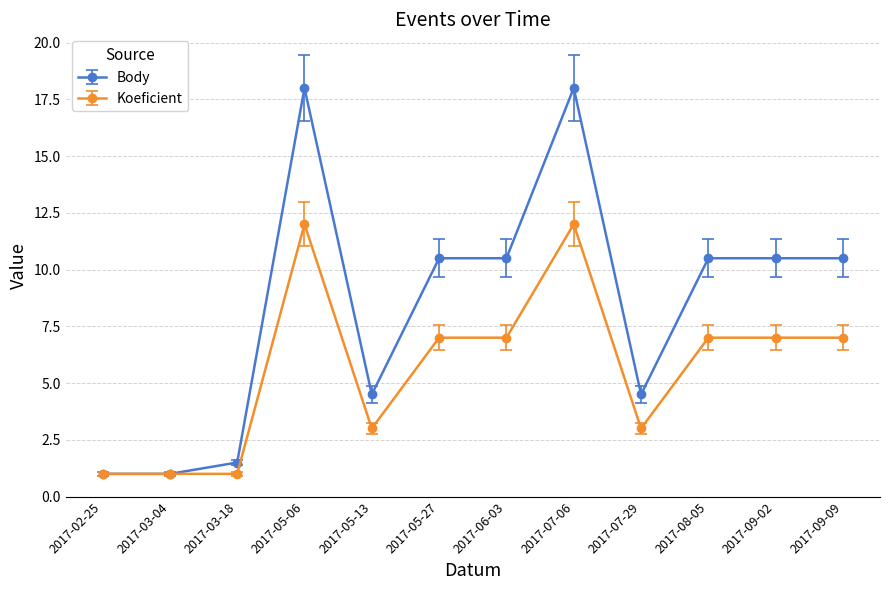

What is the total value across all series at 2017-09-09?

17.5